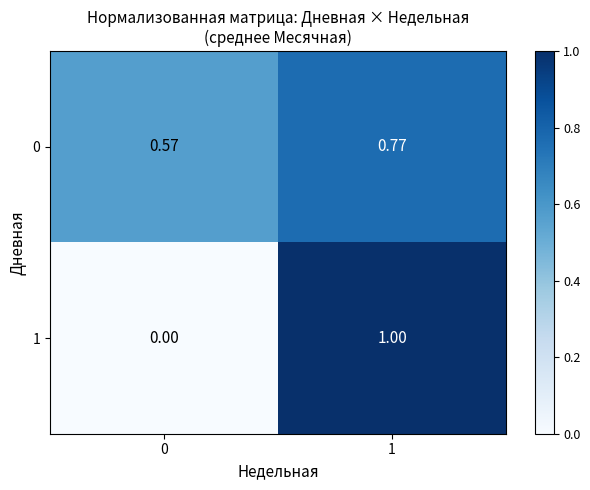

Which series changed the most between 0 and 1?

1